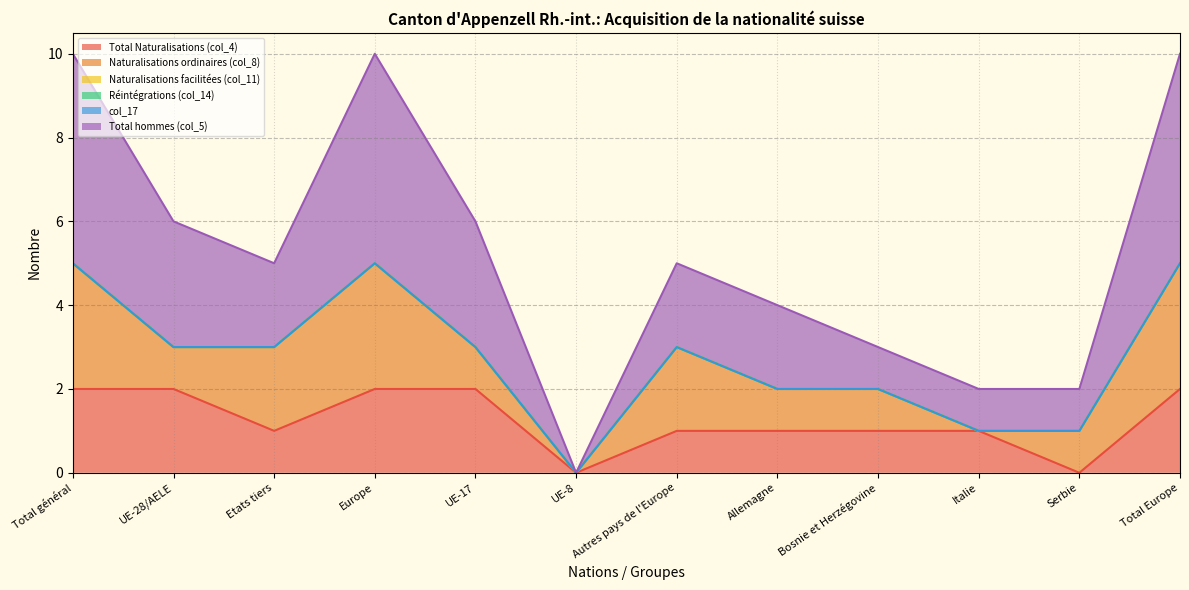

Is it true that Naturalisations ordinaires (col_8) equals 0 at Bosnie et Herzégovine?

False